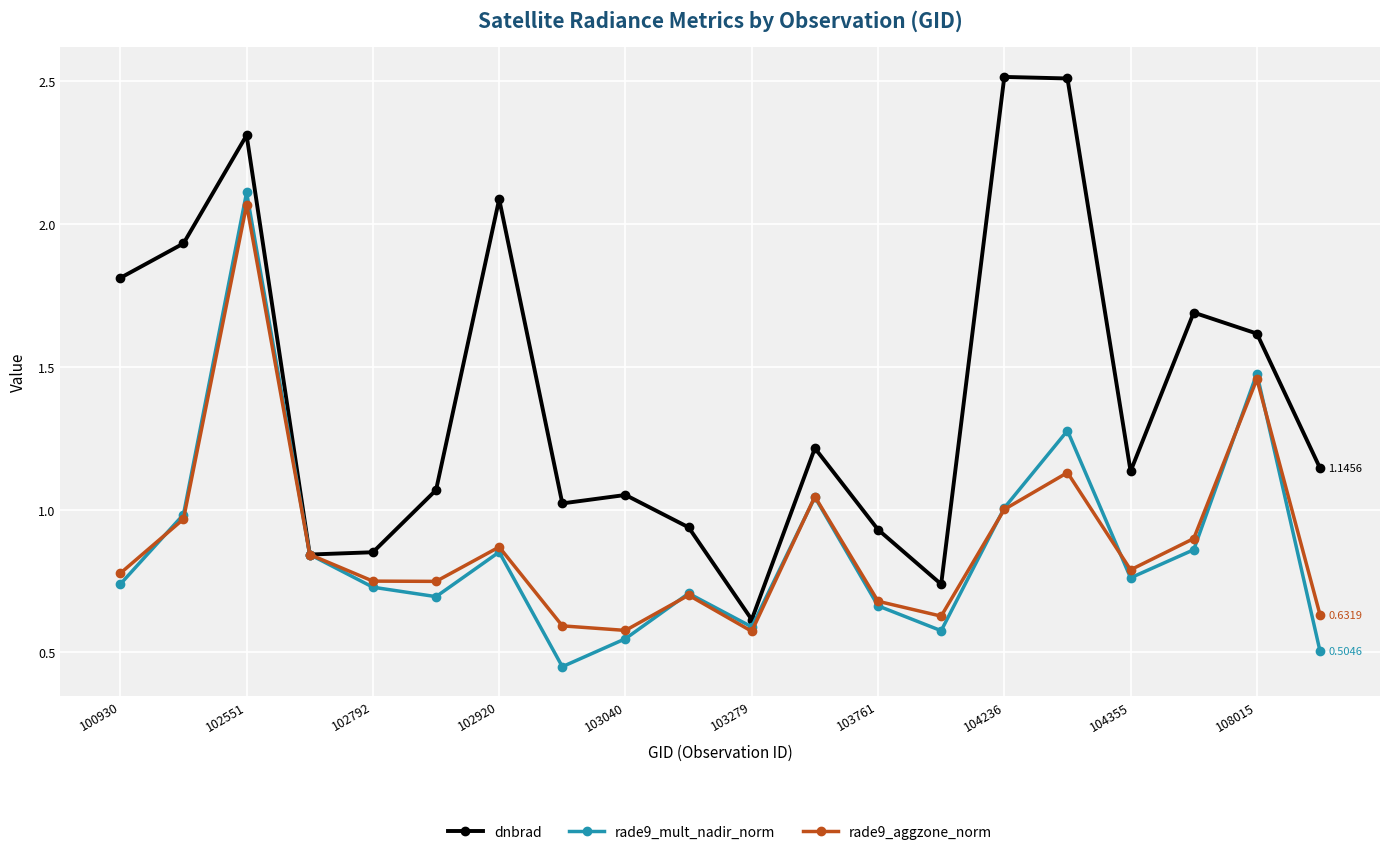

How many interior local valleys does the rade9_mult_nadir_norm series have?

5